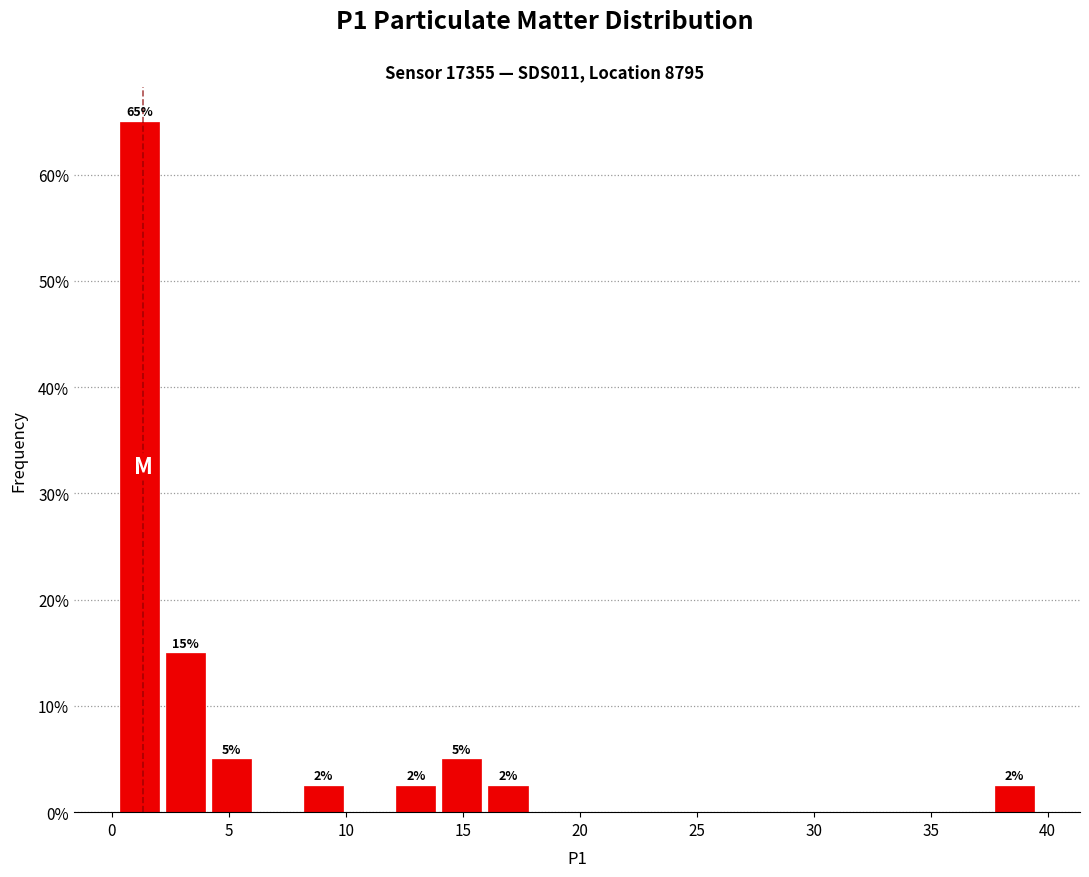

Read against the x-axis, roughly where is the centre of the tallest bar?

1.0